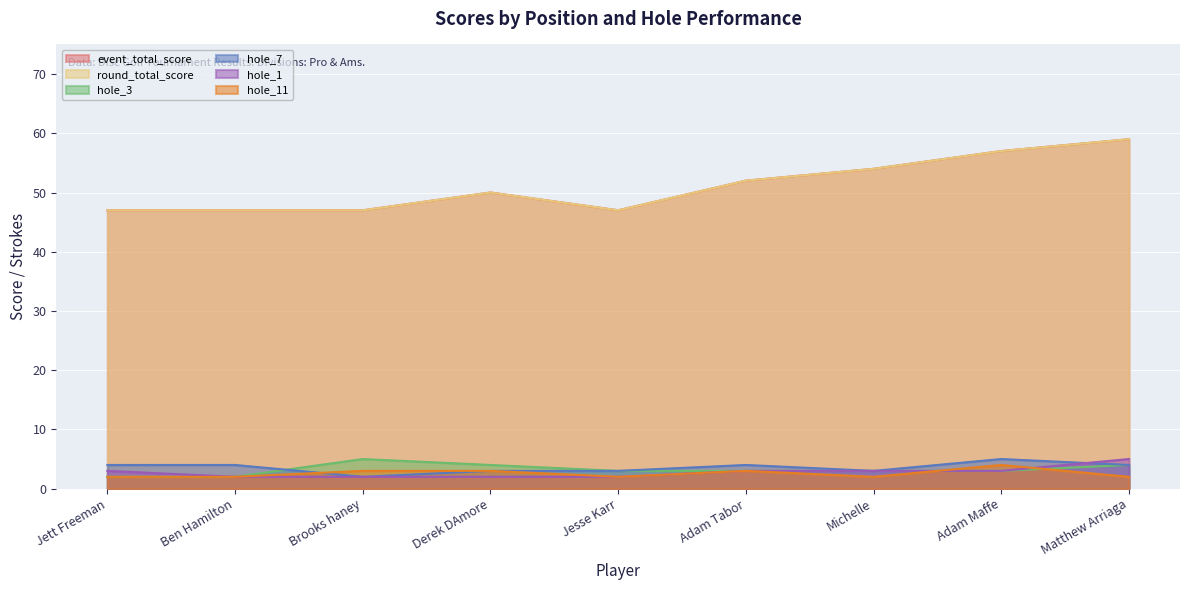

How many data points in hole_3 are above 3?

3